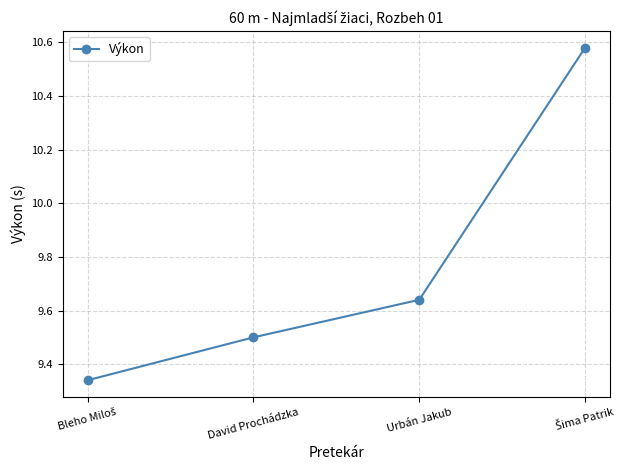

Is it true that the value at David Prochádzka is 5.6?

False